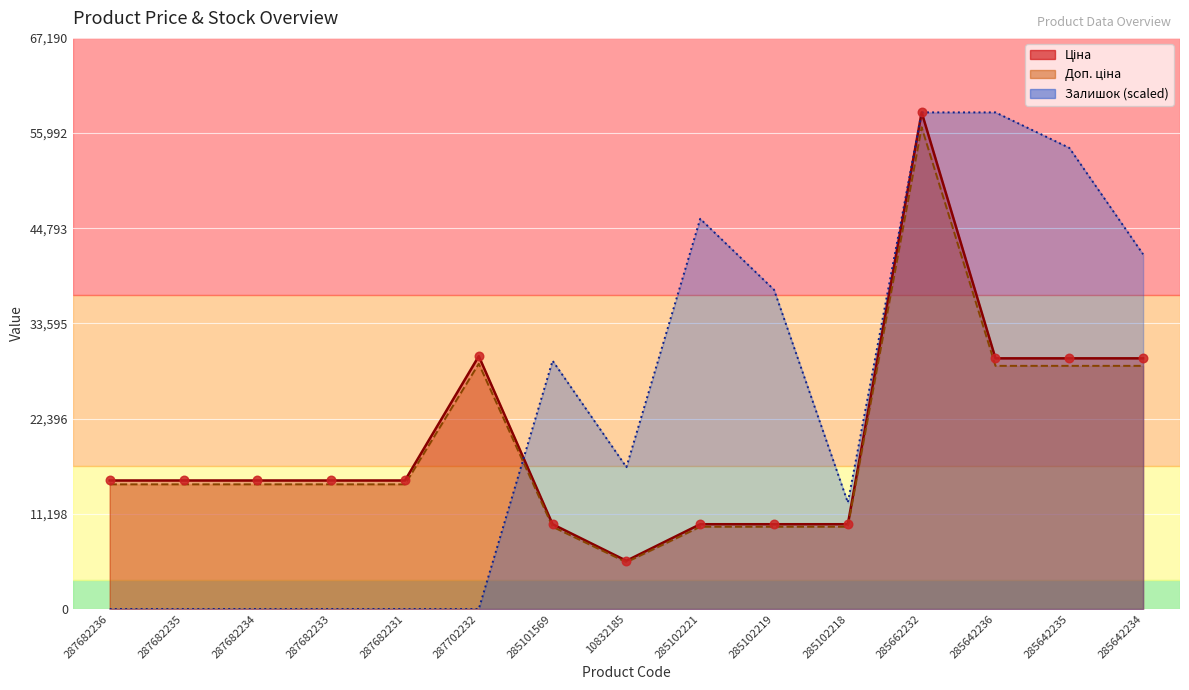

At which category is the sum across all series the highest?

285662232